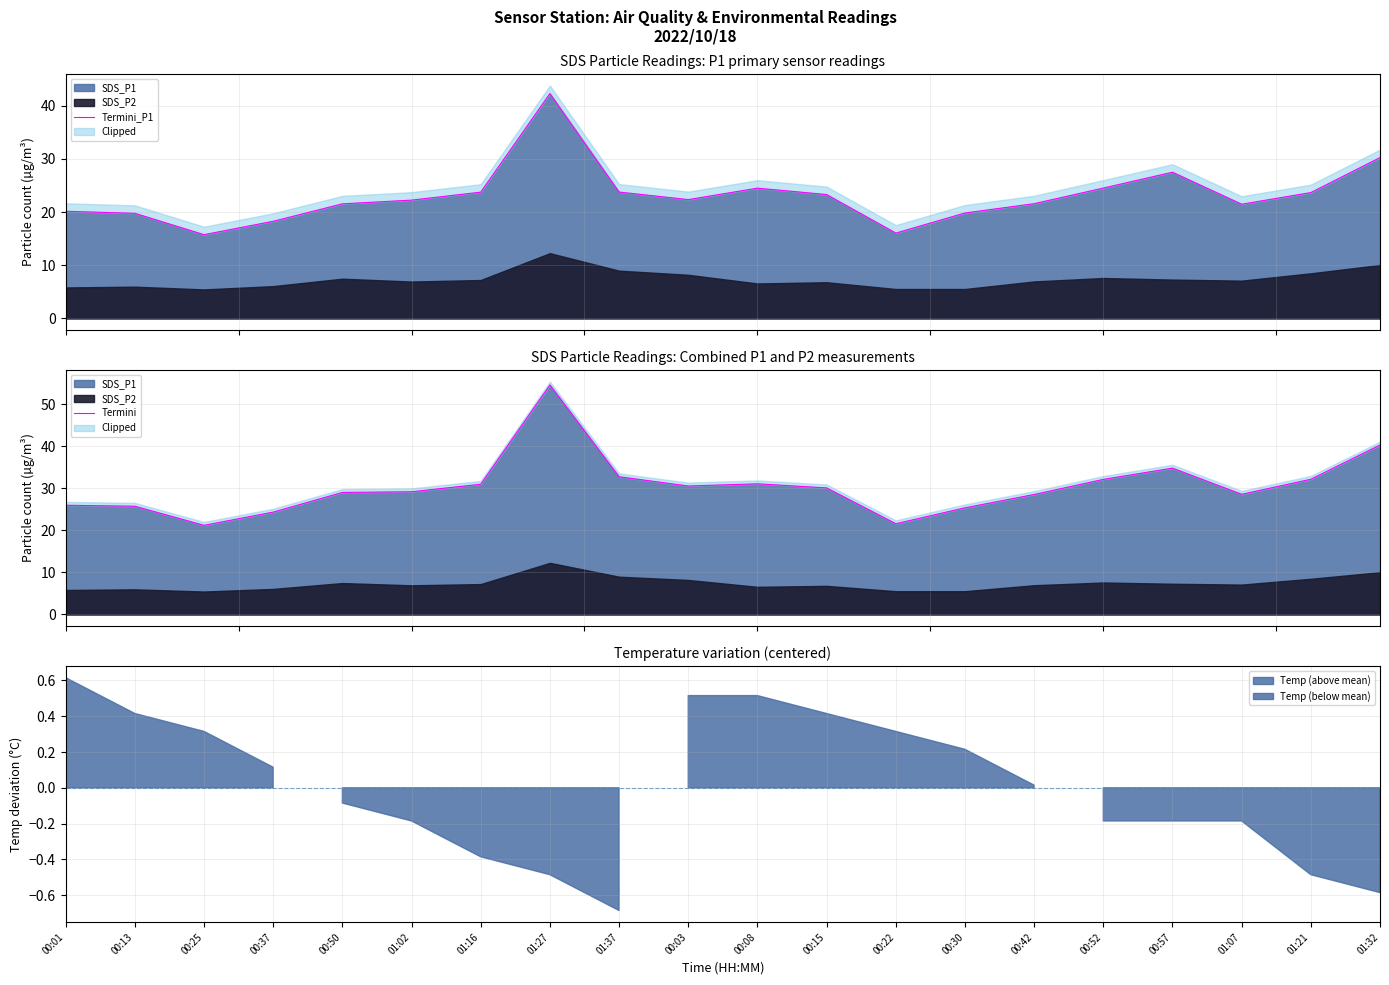

Does the chart have visible grid lines?

Yes